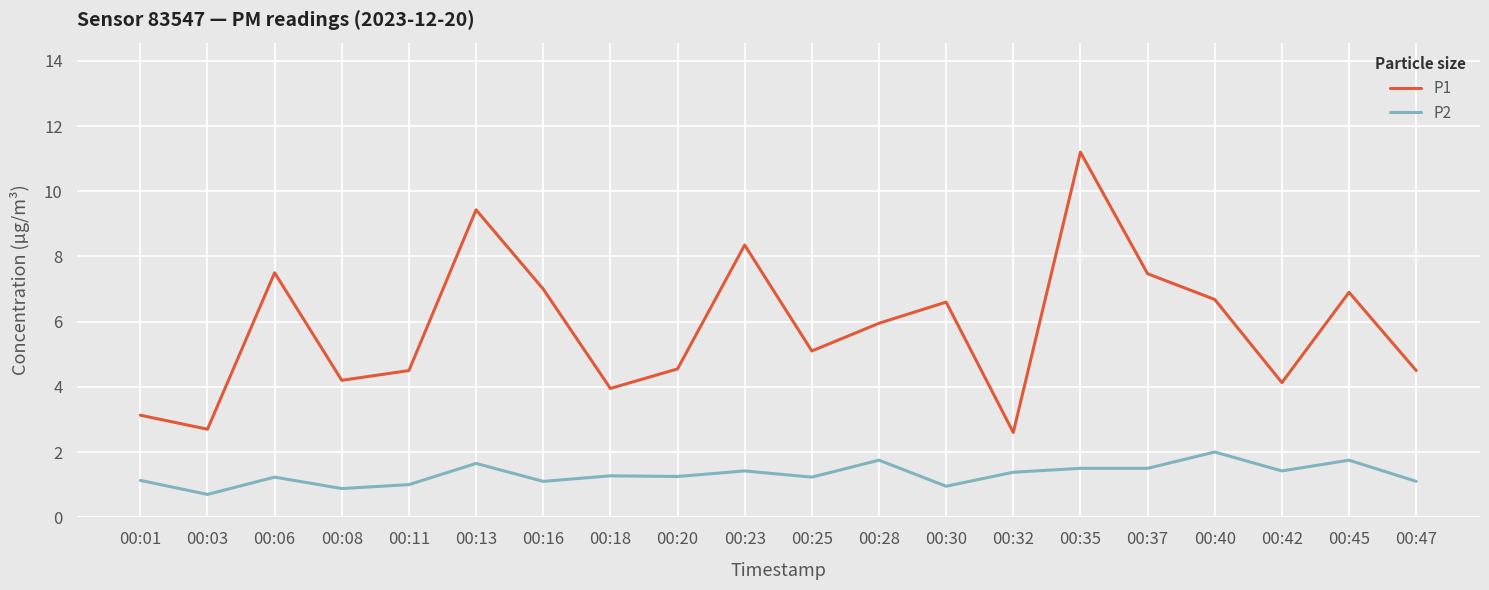

True or false: P1 and P2 cross at least once.

False